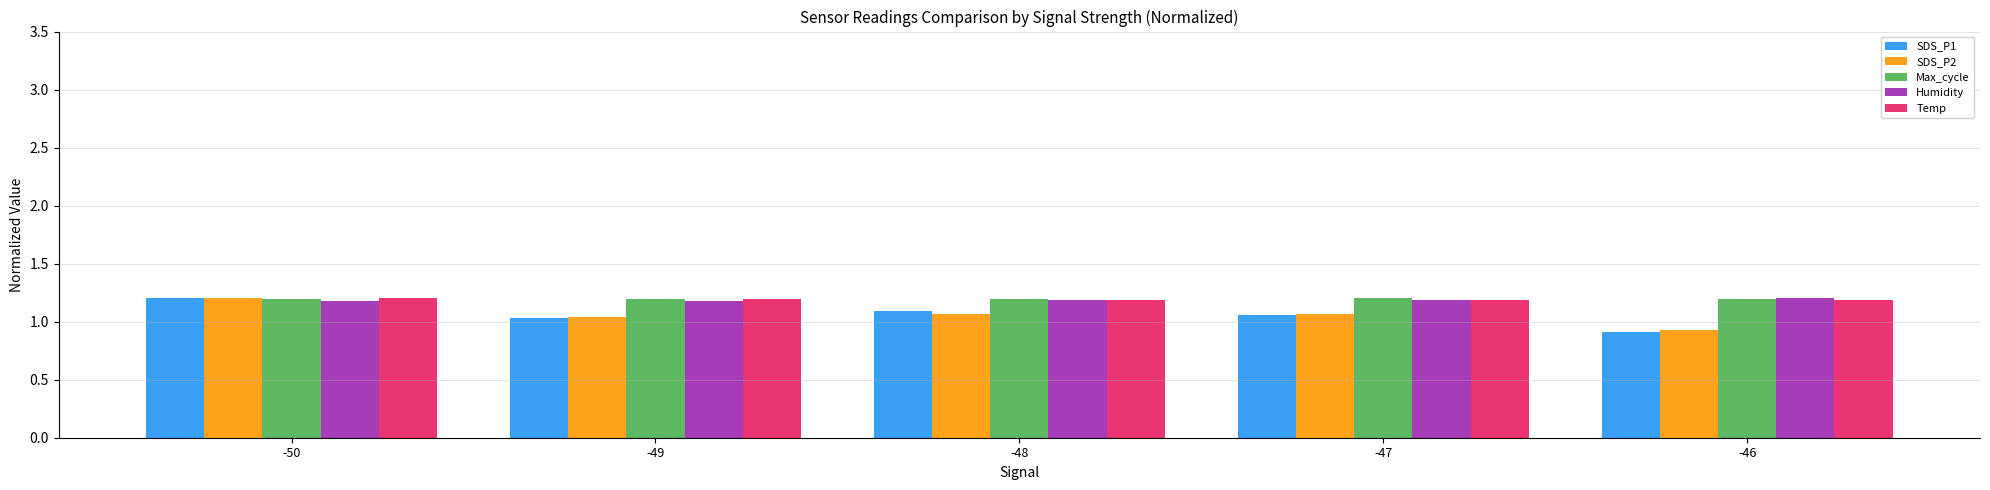

At which label does SDS_P1 reach its minimum?

-46